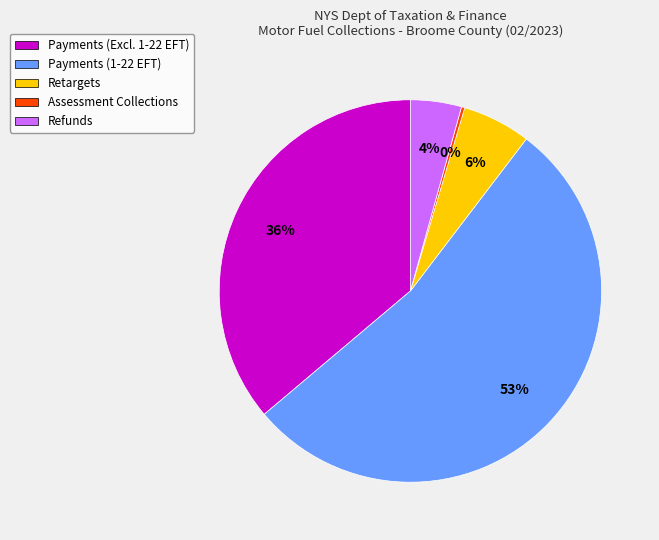

Does any single category account for the majority?

Yes